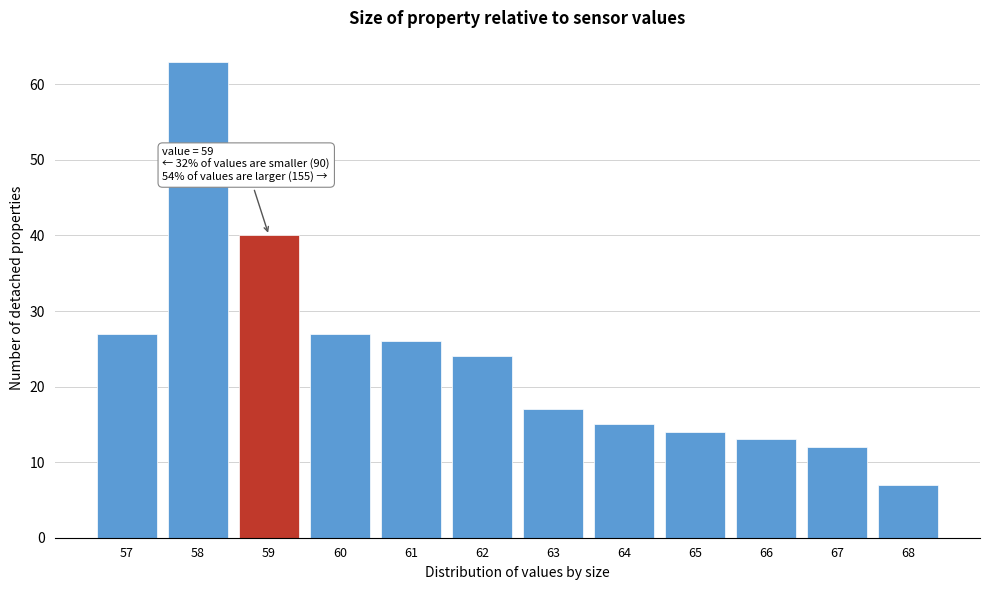

Reading left to right, extract all data points from this chart.

27	63	40	27	26	24	17	15	14	13	12	7